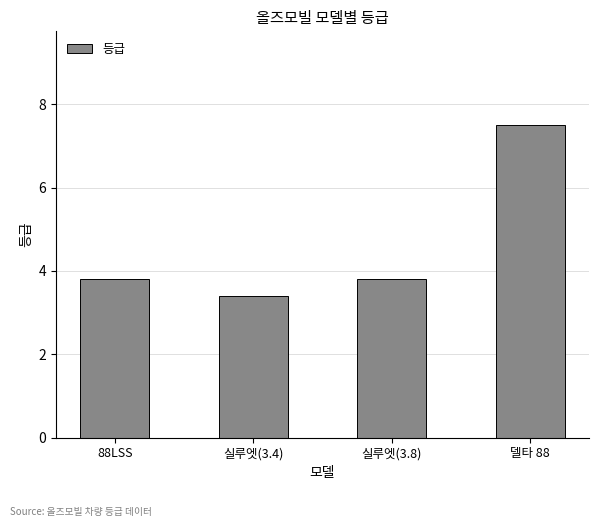

Approximately how many times larger is the value at 델타 88 compared to 88LSS?

2.0